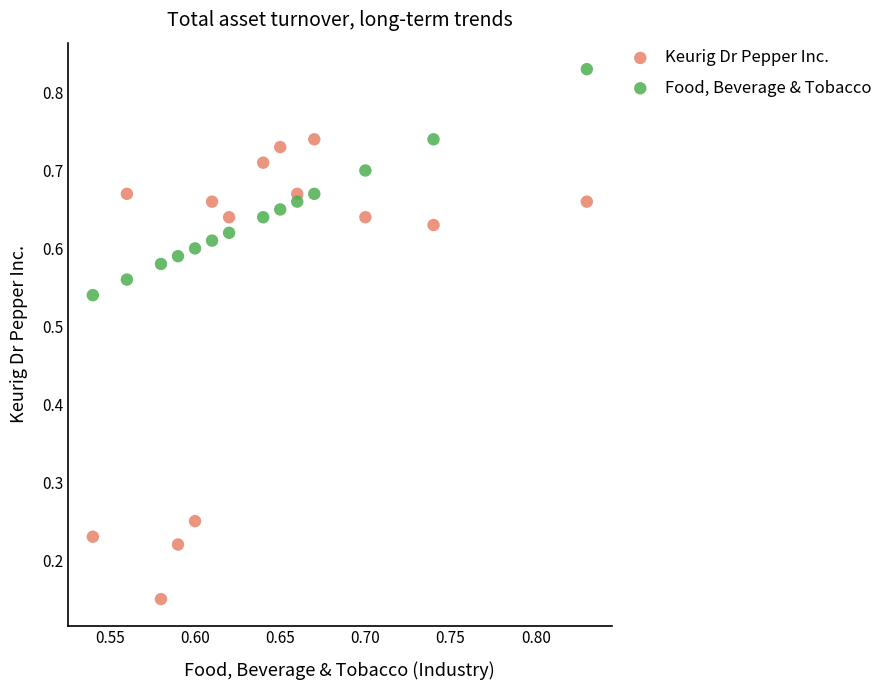

Which series contains the highest Y value?

Food, Beverage & Tobacco